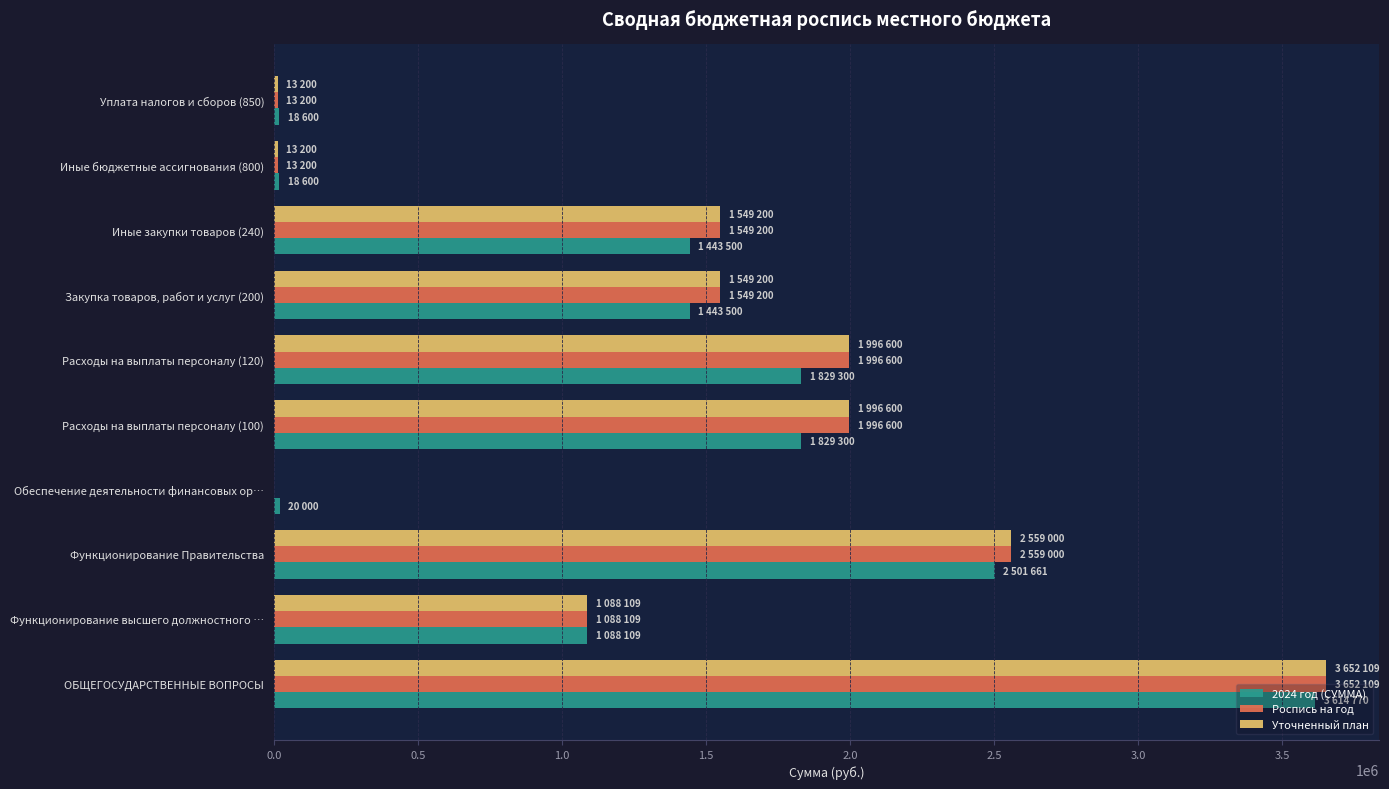

What is the average value of the 2024 год (СУММА) series?

1380734